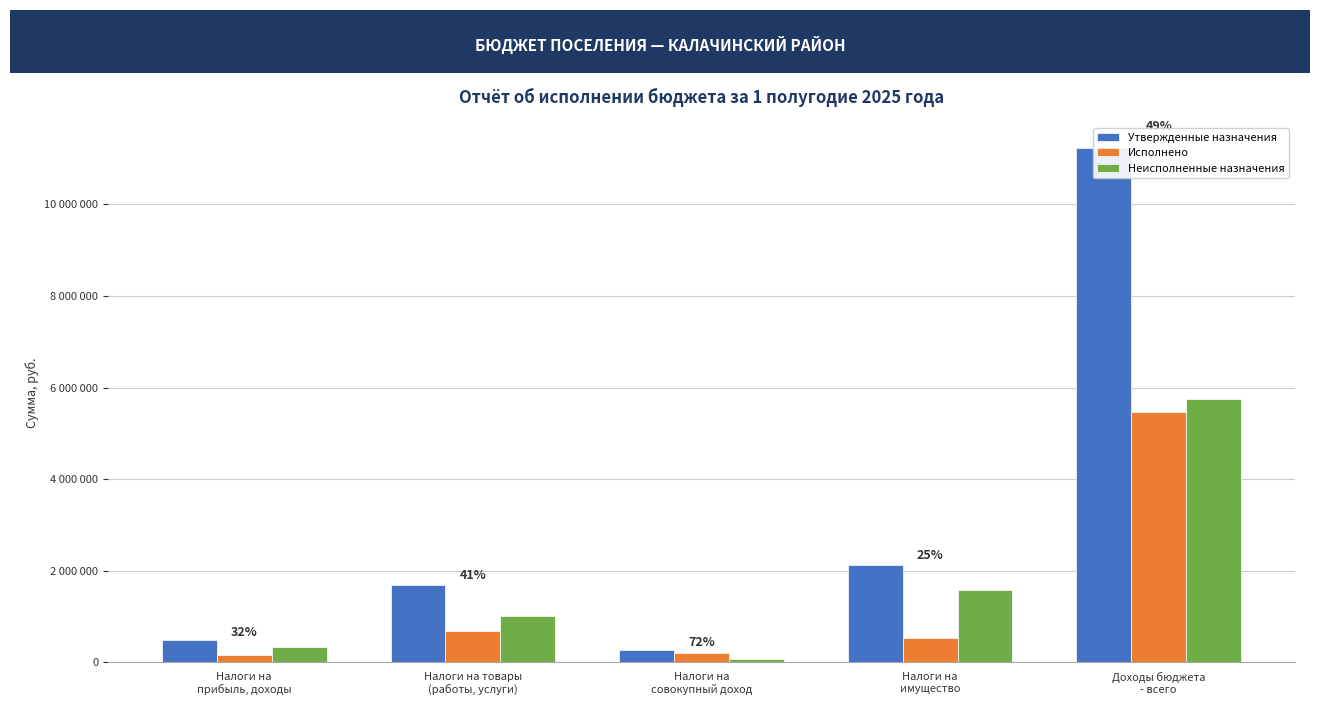

How many bars are there in total?

15